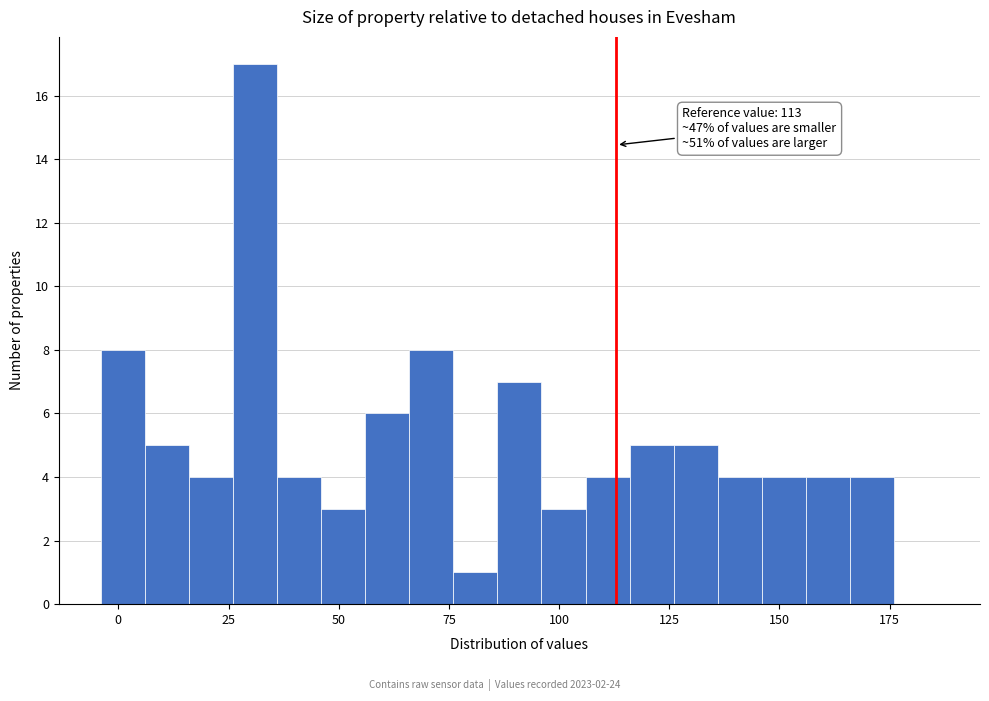

Read against the x-axis, roughly where is the centre of the tallest bar?

30